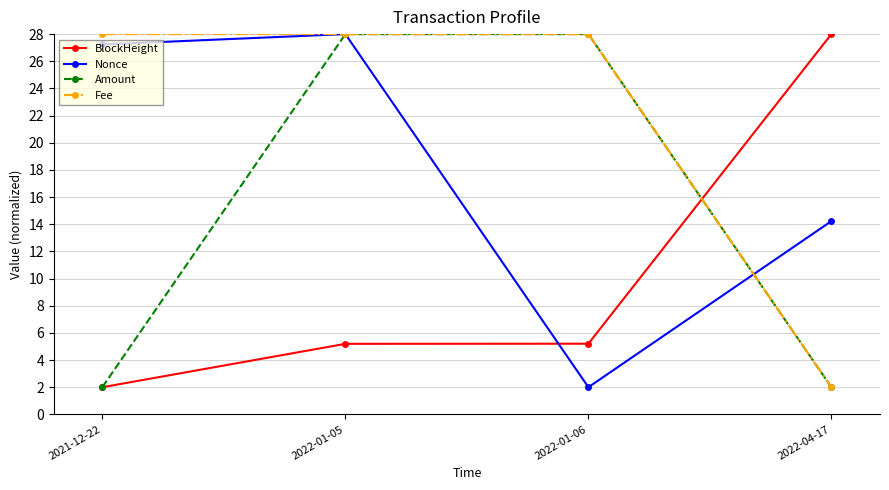

What are all the series names shown in the legend?

BlockHeight, Nonce, Amount, Fee